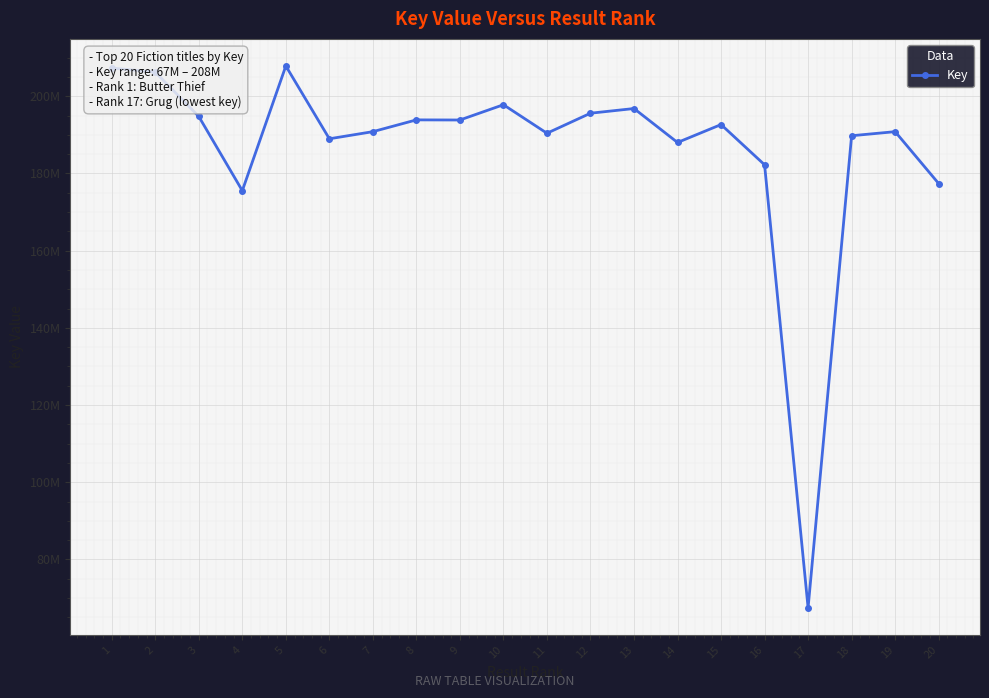

List the labels in order of value, smallest first.

17, 4, 20, 16, 14, 6, 18, 11, 7, 19, 15, 9, 8, 3, 12, 13, 10, 2, 1, 5